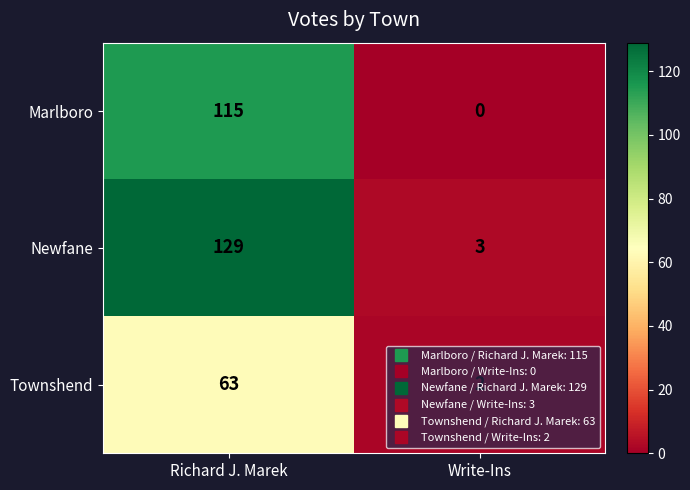

What is the maximum value for Marlboro?

115